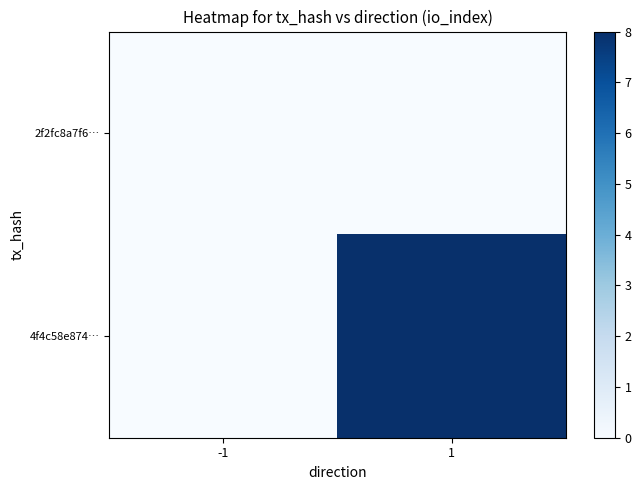

At which category is the sum across all series the highest?

1